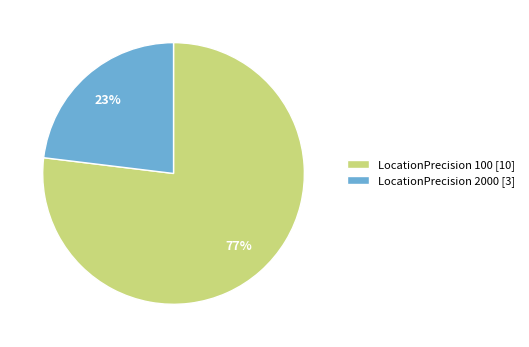

How many segments does this pie chart have?

2